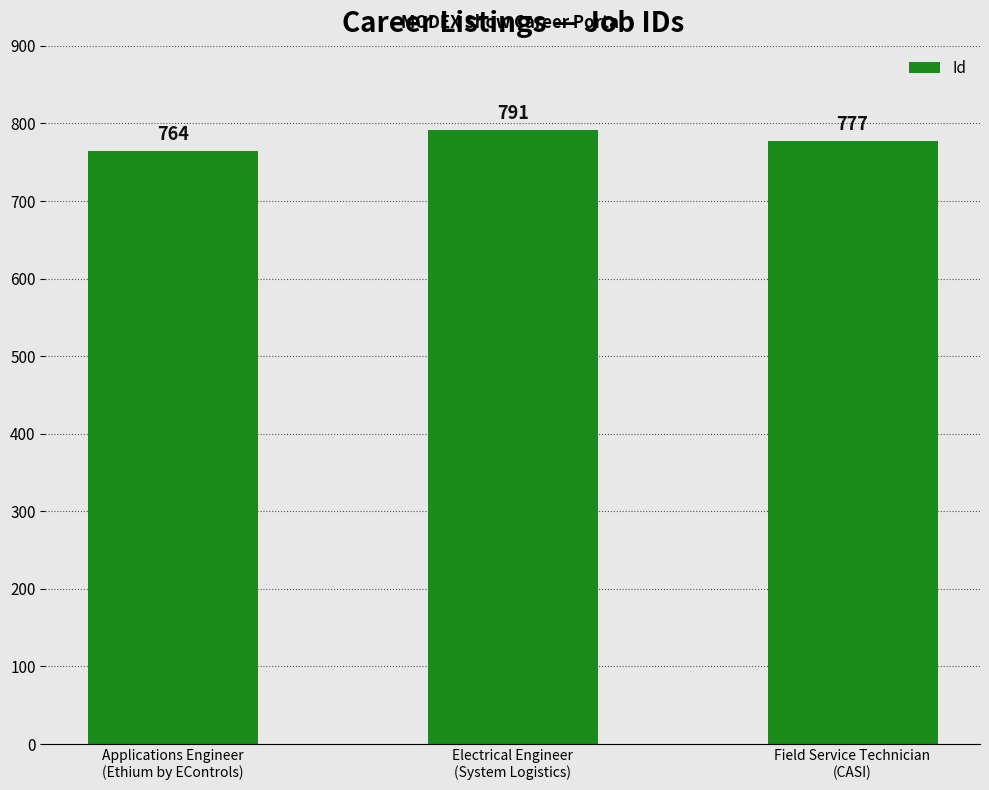

Read the value at Applications Engineer
(Ethium by EControls), to the nearest 5.

765